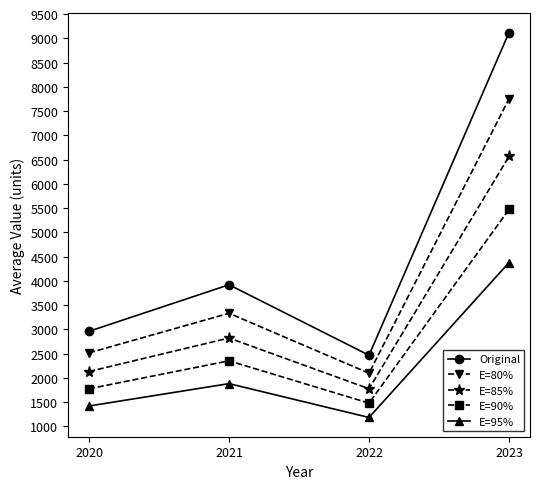

At which category is the sum across all series the highest?

2023